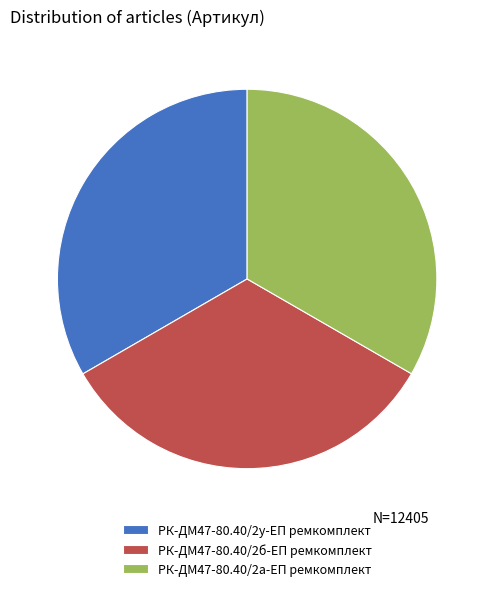

The РК-ДМ47-80.40/2б-ЕП ремкомплект slice represents 33% of the pie. True or false?

True